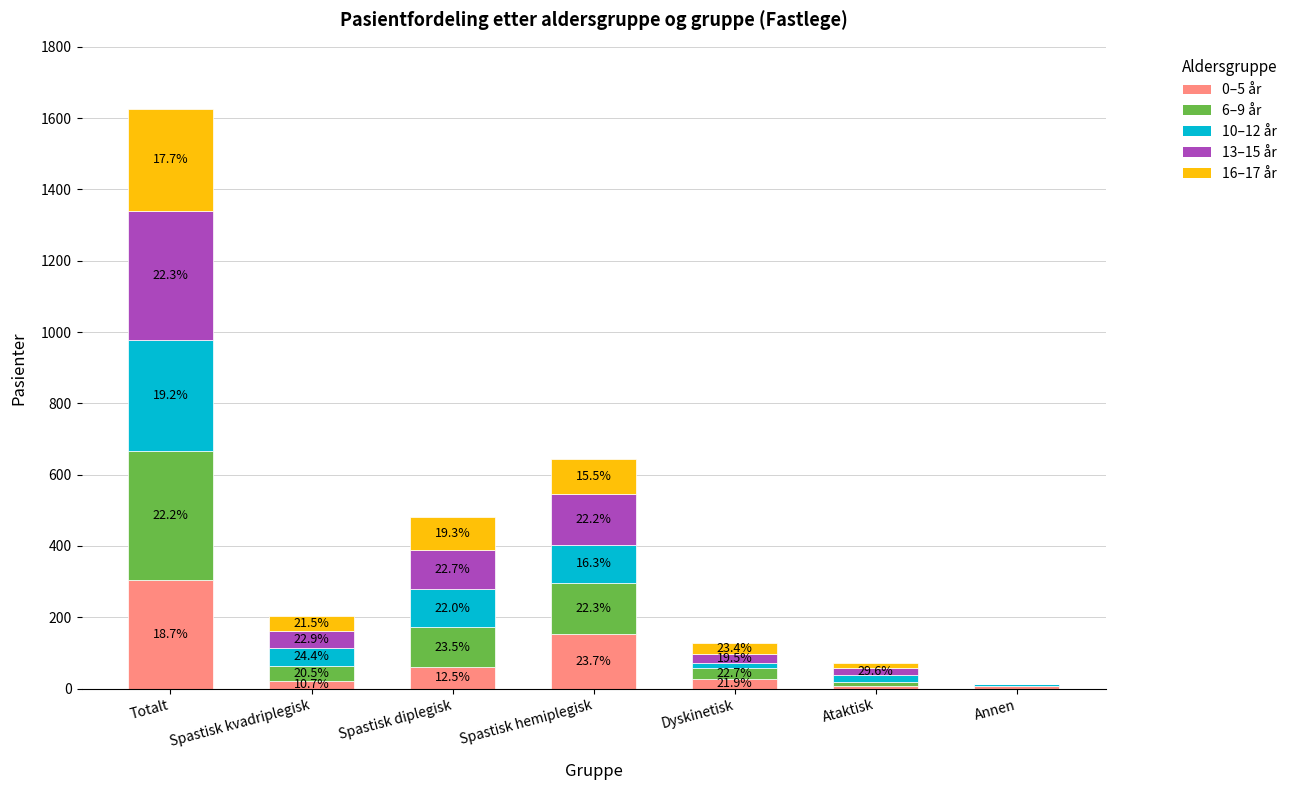

What are all the series names shown in the legend?

0–5 år, 6–9 år, 10–12 år, 13–15 år, 16–17 år